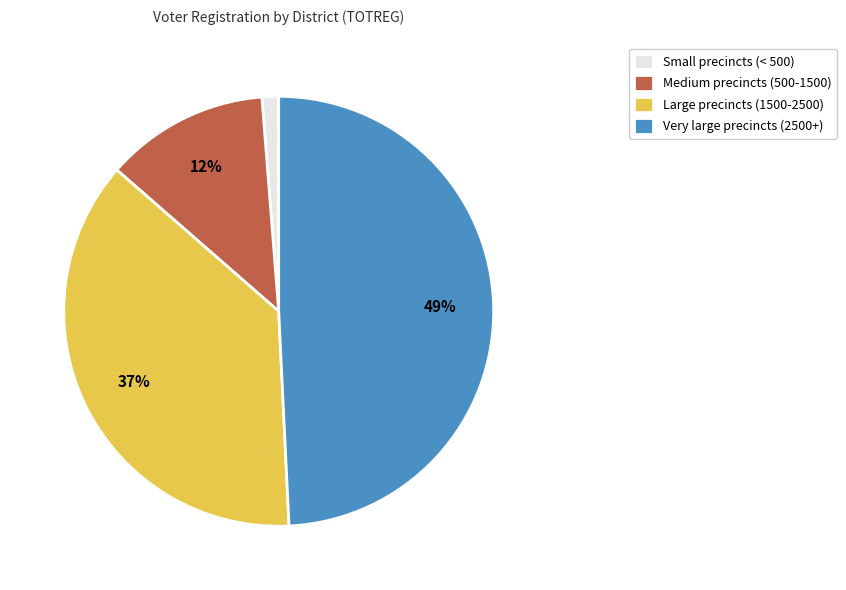

Which slice is the largest?

Very large precincts (2500+)